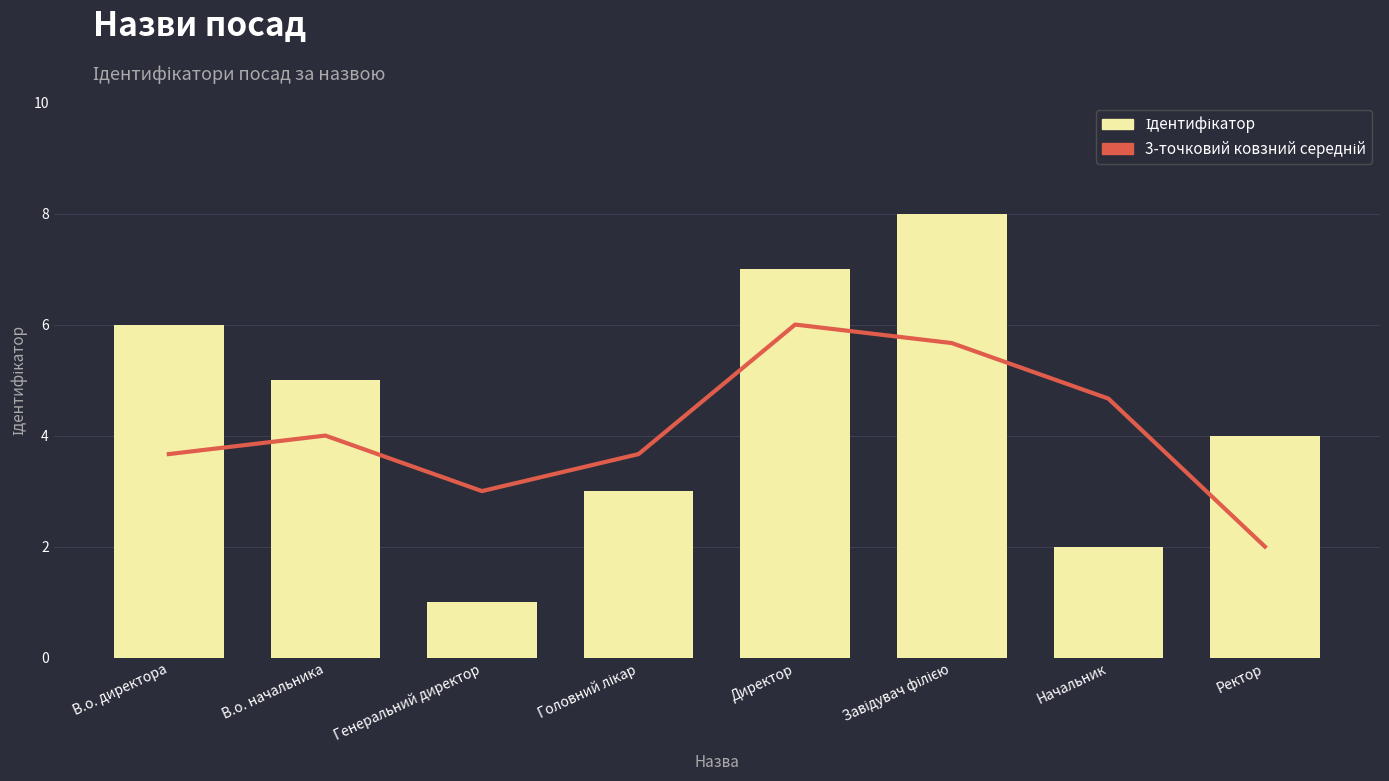

What is the difference between the highest and lowest values at Начальник?

2.7